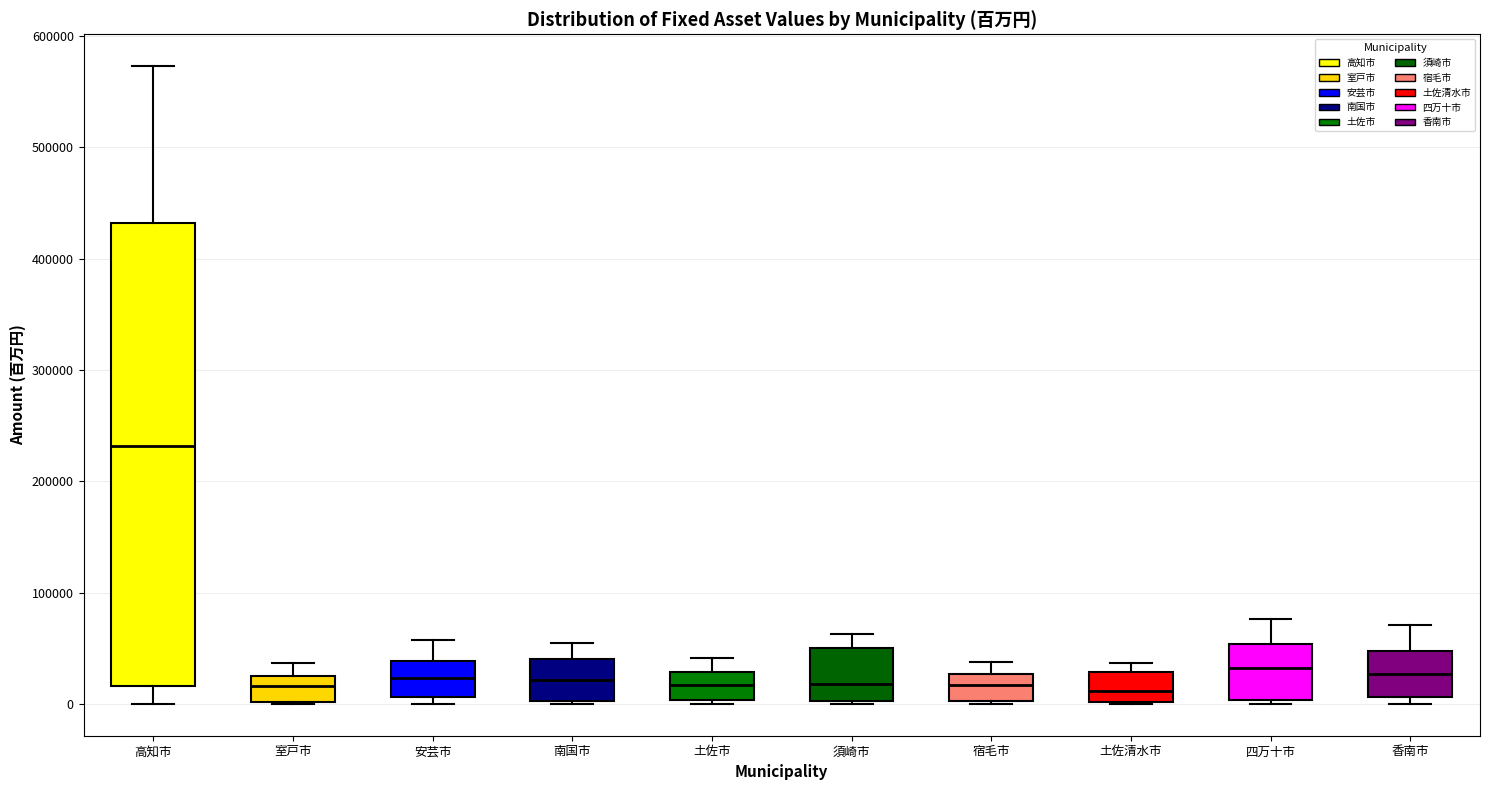

Where is the upper edge of the box for 宿毛市 on the y-axis? The values are not printed on the chart, so give them approximately, as read against the axis.

30000